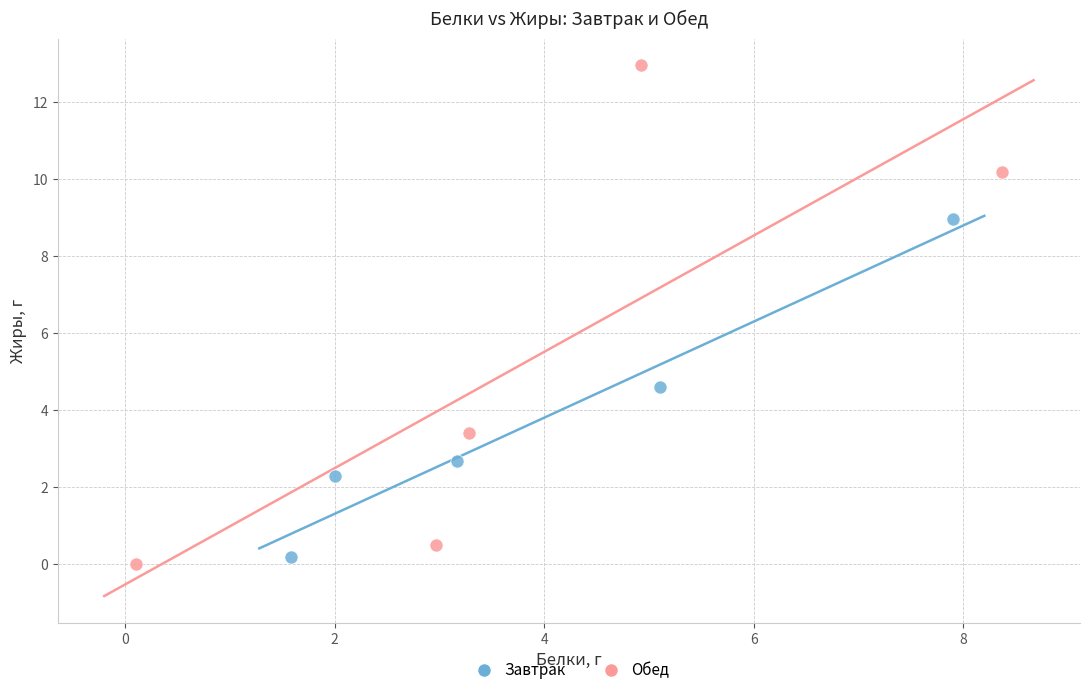

Which series contains the highest Y value?

Обед